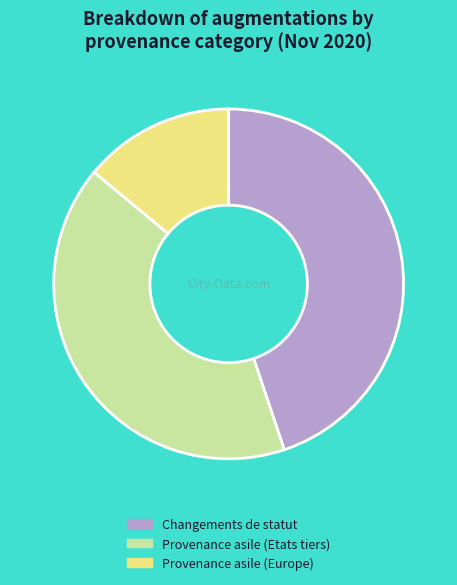

What is the ratio of the value at Changements de statut to the value at Provenance asile (Europe)?

3.2